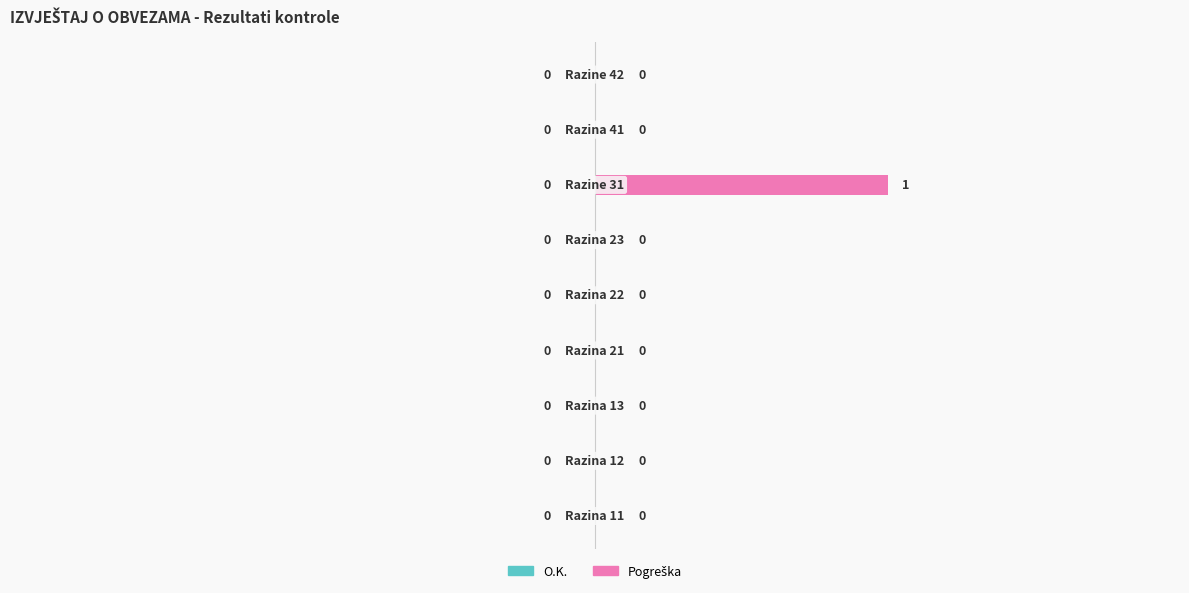

How many values are between 0 and 1?

9